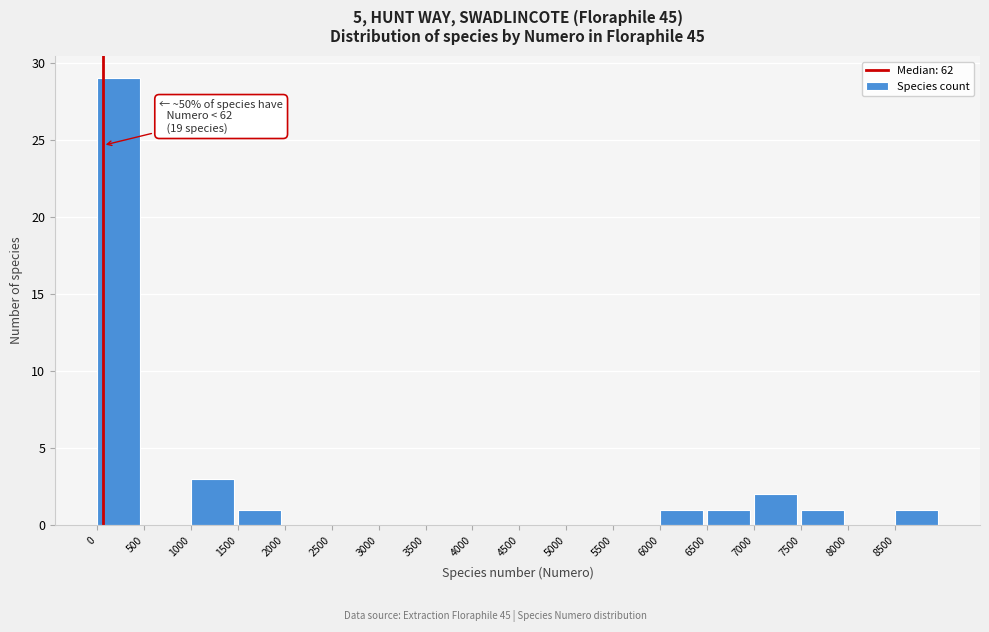

Which range on the x-axis has the tallest bar?

0 to 500